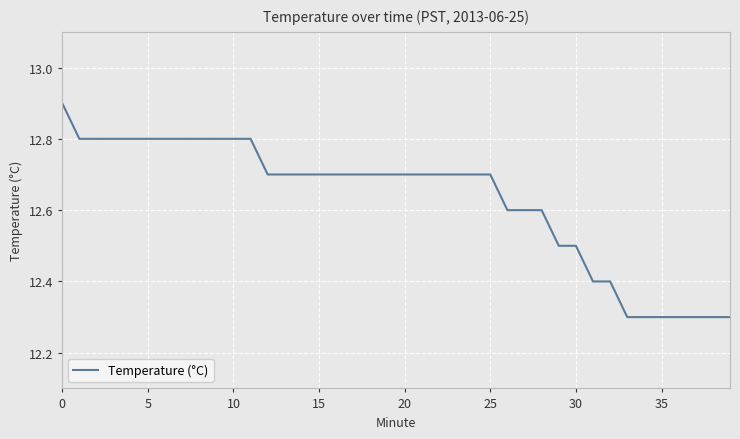

Reading left to right, what are all the values shown in this chart?

12.9	12.8	12.8	12.8	12.8	12.8	12.8	12.8	12.8	12.8	12.8	12.8	12.7	12.7	12.7	12.7	12.7	12.7	12.7	12.7	12.7	12.7	12.7	12.7	12.7	12.7	12.6	12.6	12.6	12.5	12.5	12.4	12.4	12.3	12.3	12.3	12.3	12.3	12.3	12.3